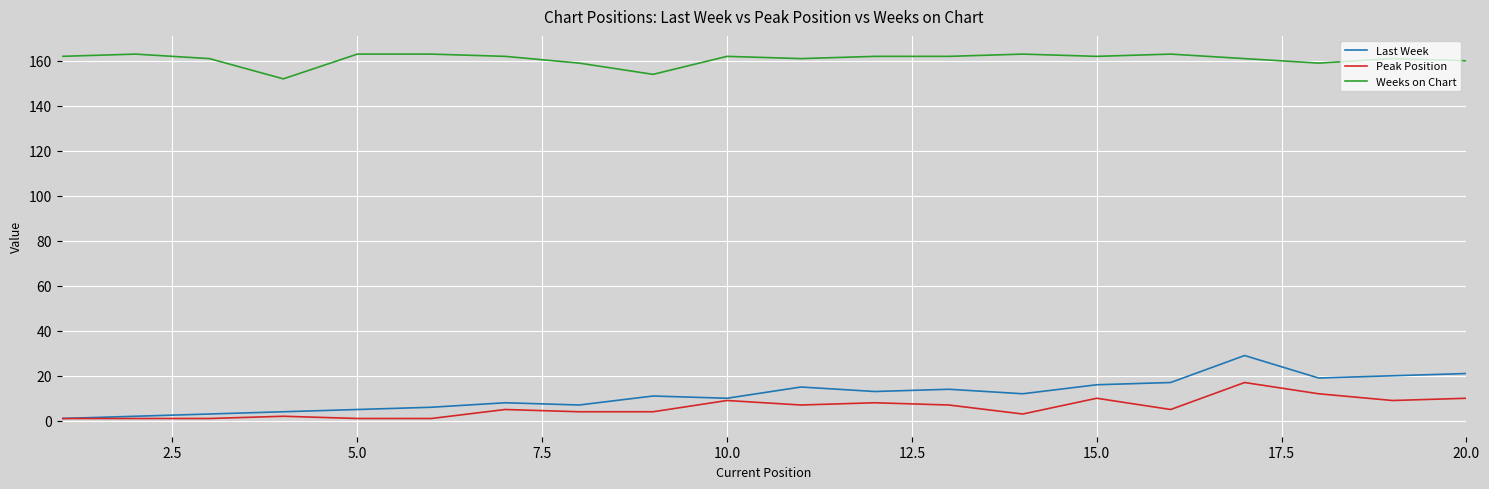

Reading left to right, extract all data points from this chart.

Last Week: 1	2	3	4	5	6	8	7	11	10	15	13	14	12	16	17	29	19	20	21
Peak Position: 1	1	1	2	1	1	5	4	4	9	7	8	7	3	10	5	17	12	9	10
Weeks on Chart: 162	163	161	152	163	163	162	159	154	162	161	162	162	163	162	163	161	159	161	160